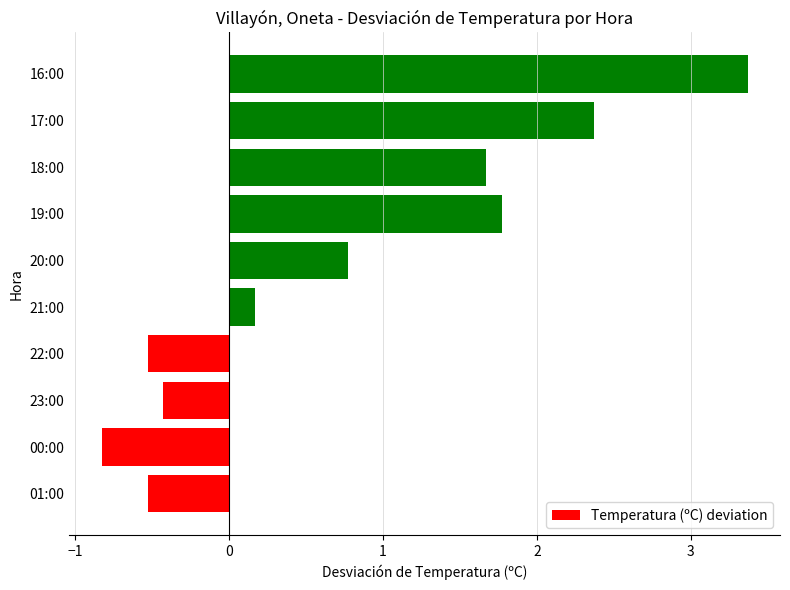

What is the smallest value displayed?

-0.8